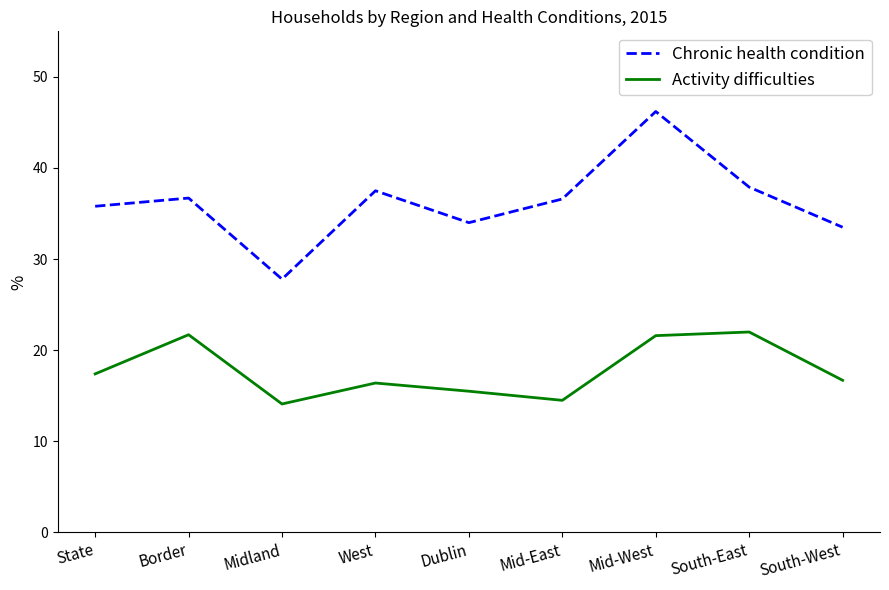

What is the smallest value displayed?

14.1